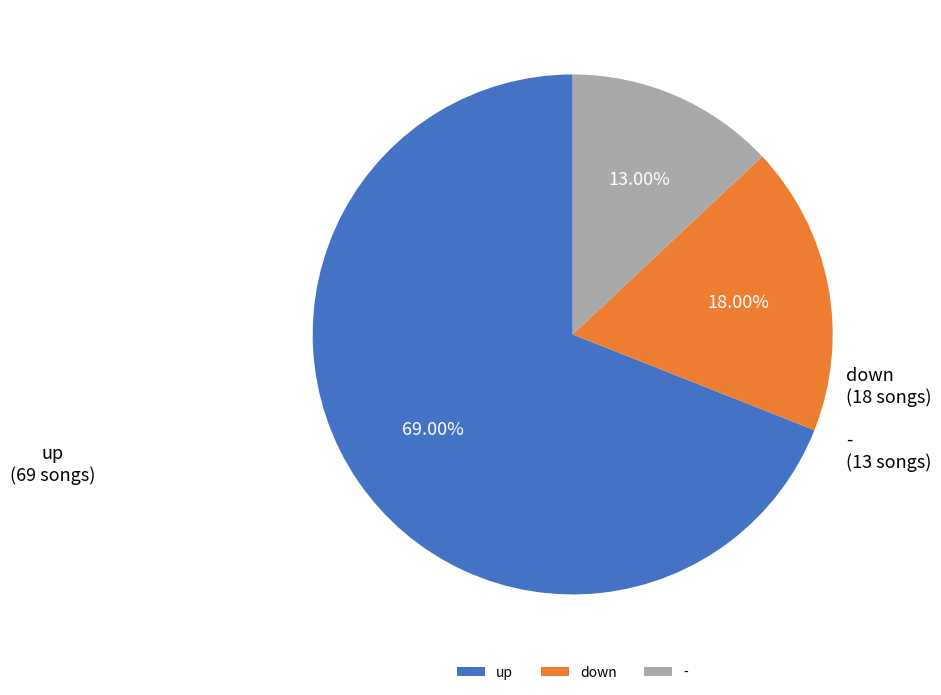

What is the ratio of the value at up to the value at -?

5.3